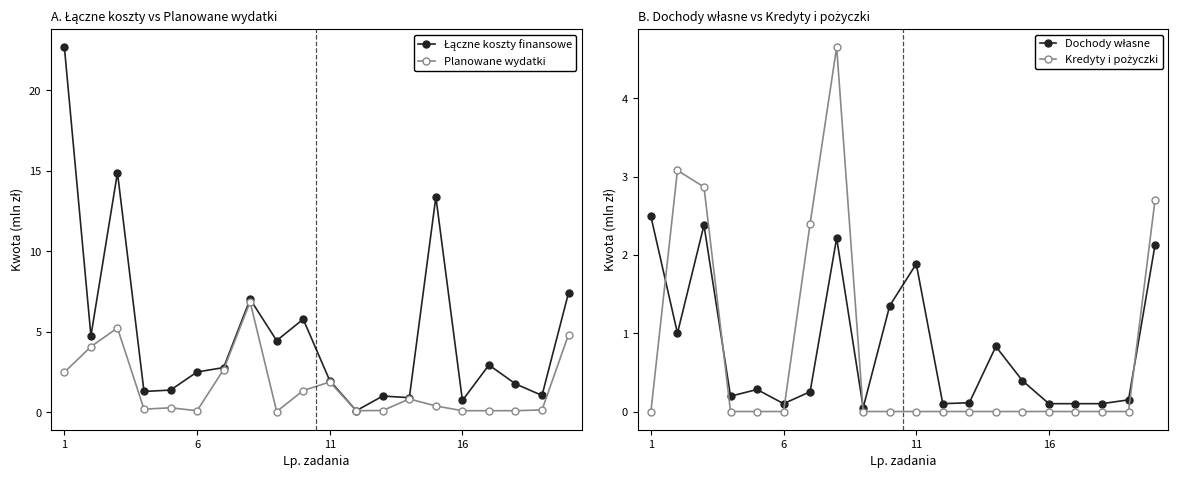

True or false: Planowane wydatki and Dochody własne cross at least once.

False